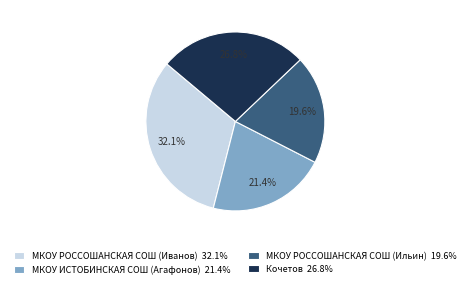

To the nearest percent, what is the difference between the МКОУ РОССОШАНСКАЯ СОШ (Ильин) and Кочетов slice percentages?

7%